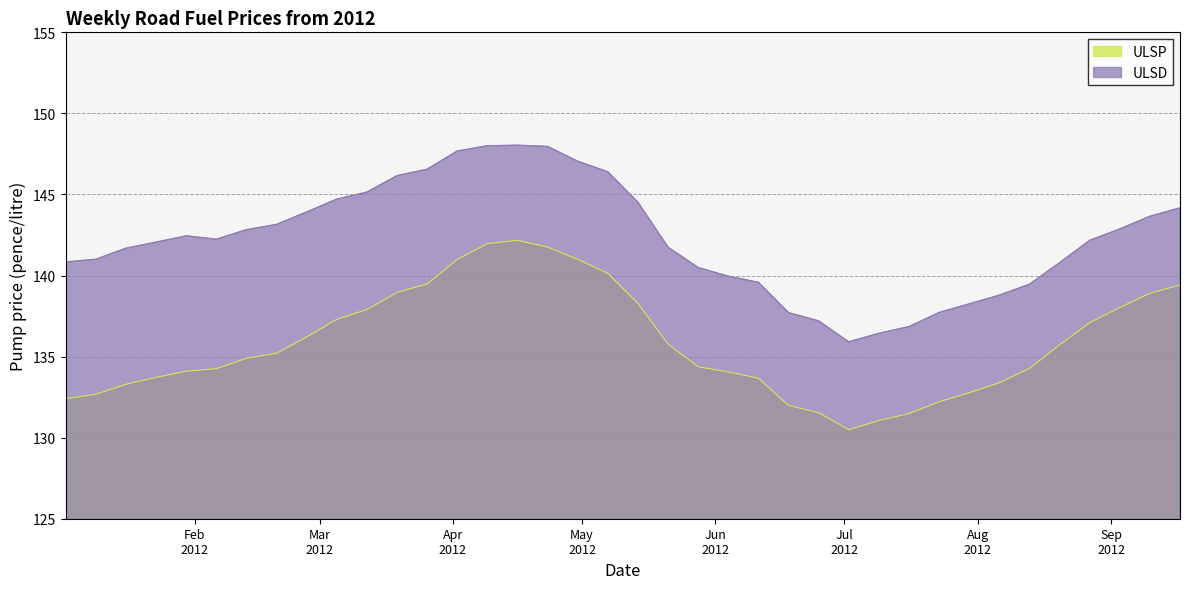

The ULSP series shows 140.1 at 2012-05-07. True or false?

True